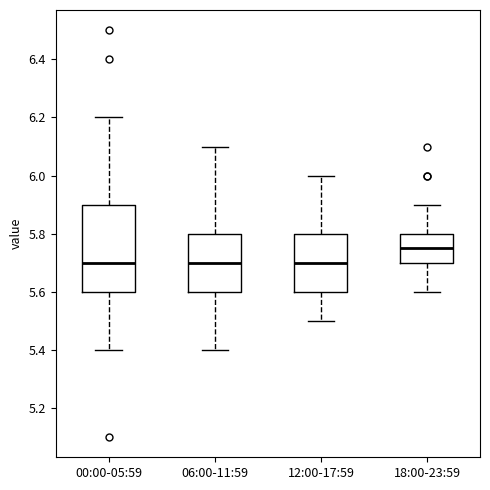

Comparing the boxes themselves (not the whiskers), which one is the tallest?

00:00-05:59